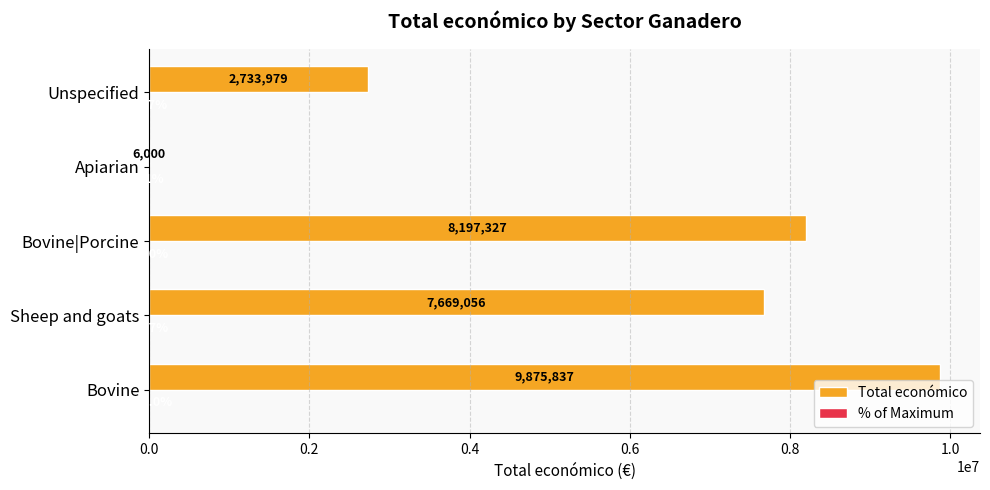

Which category has the highest value in the Total económico series?

Bovine